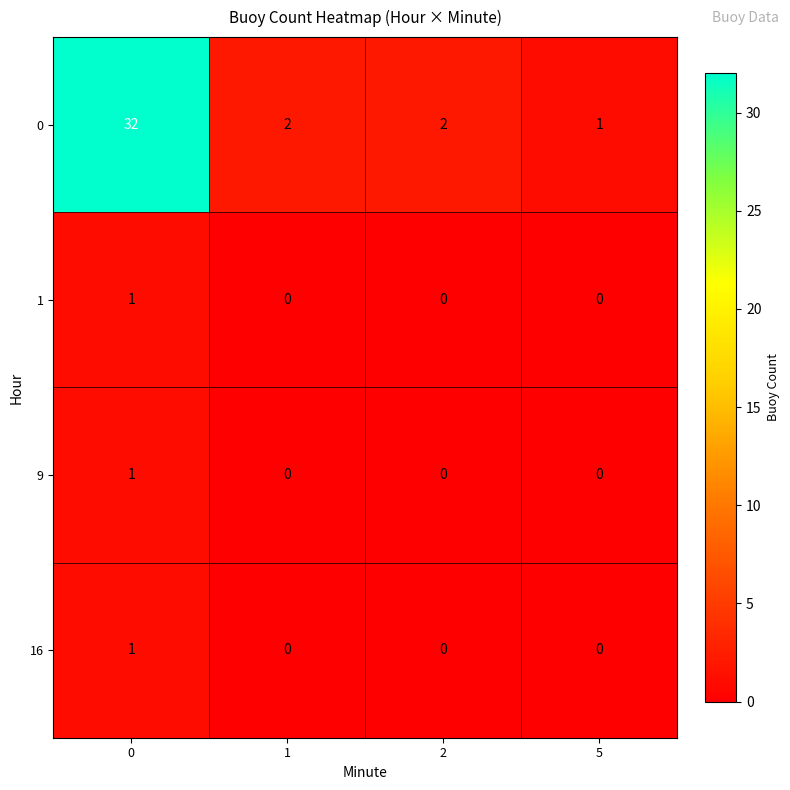

What value does the 0 series have at 0?

32